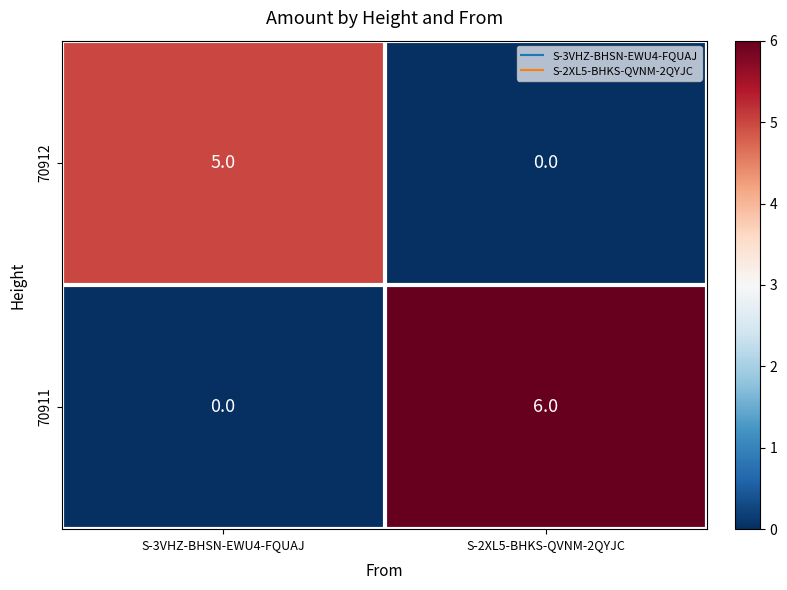

What is the difference between the 70912 values at S-3VHZ-BHSN-EWU4-FQUAJ and S-2XL5-BHKS-QVNM-2QYJC?

5